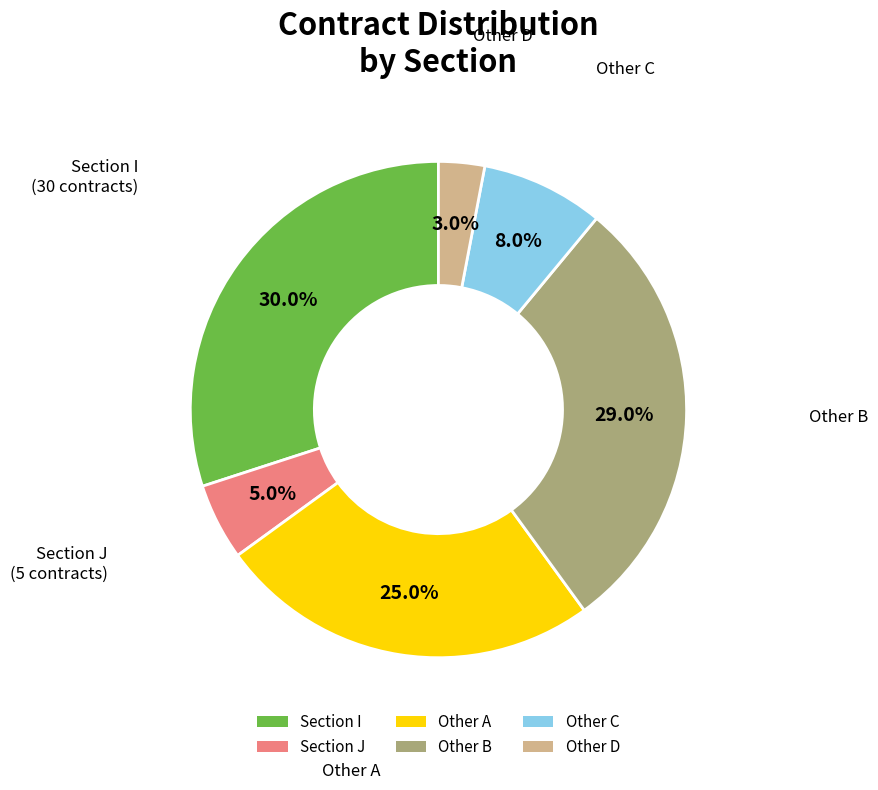

Is the sum of Other D and Other B greater than half?

No